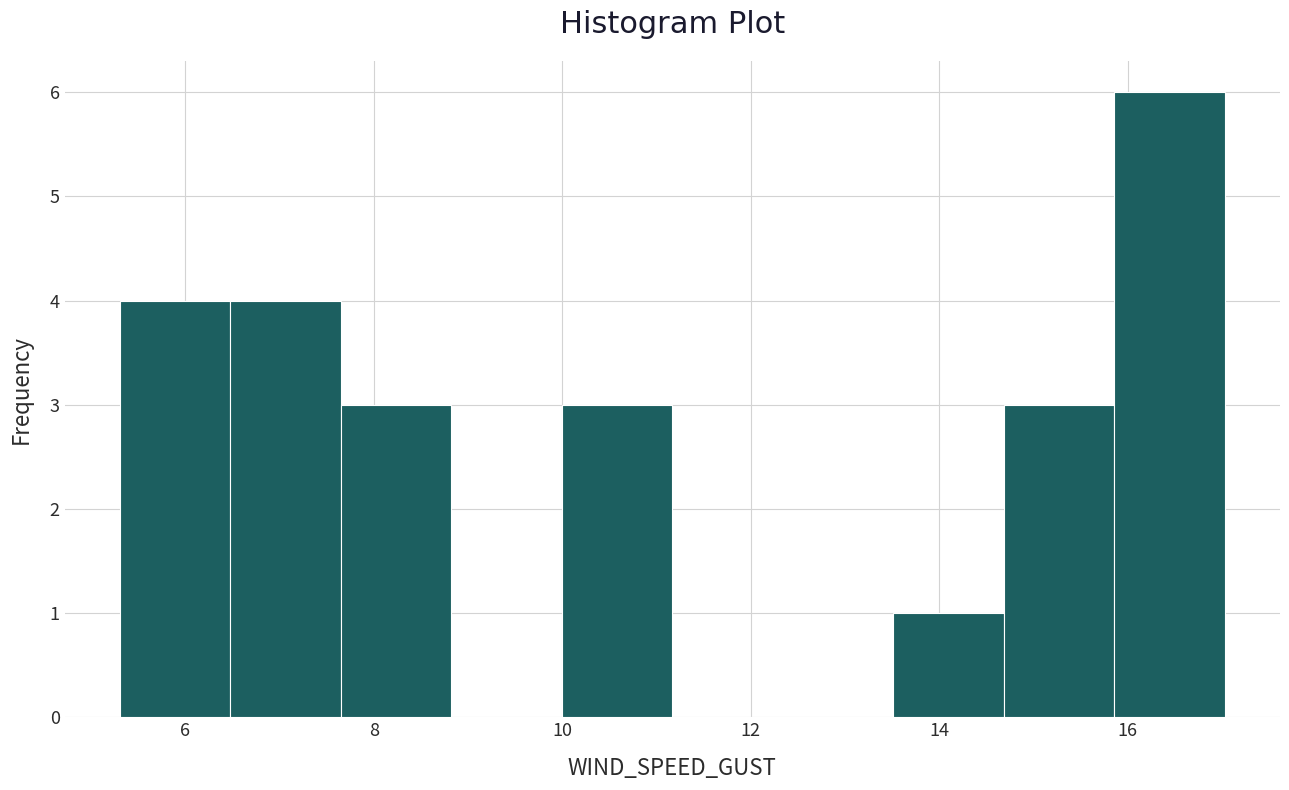

Reading left to right, transcribe this chart: for each bar, give the range it covers on the x-axis and its height. Neither the bar edges nor the heights are printed on the chart, so give them approximately, as read against the axes.

5.4 to 6.4: 4
6.4 to 7.6: 4
7.6 to 8.8: 3
8.8 to 10.0: 0
10.0 to 11.2: 3
11.2 to 12.4: 0
12.4 to 13.6: 0
13.6 to 14.6: 1
14.6 to 15.8: 3
15.8 to 17.0: 6